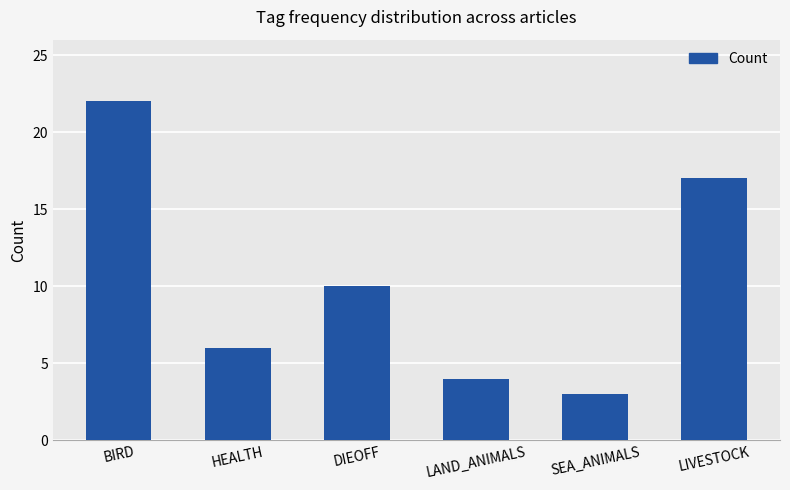

What is the average value?

10